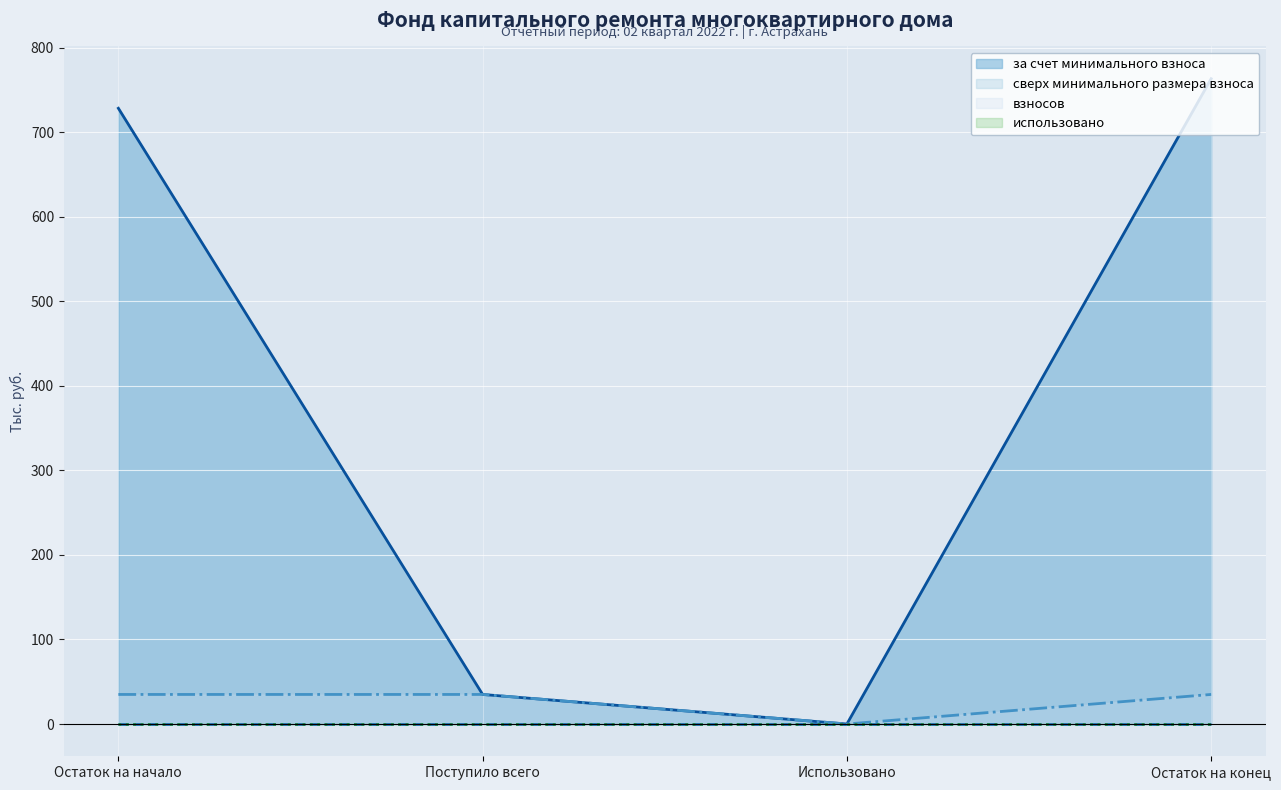

How many values in взносов are above zero?

3